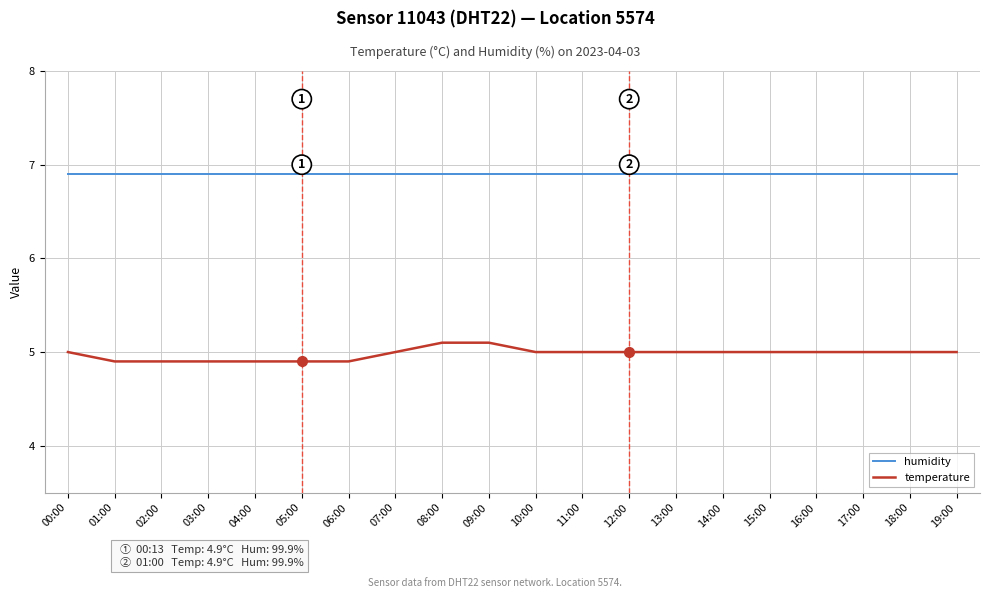

What are all the series names shown in the legend?

humidity, temperature